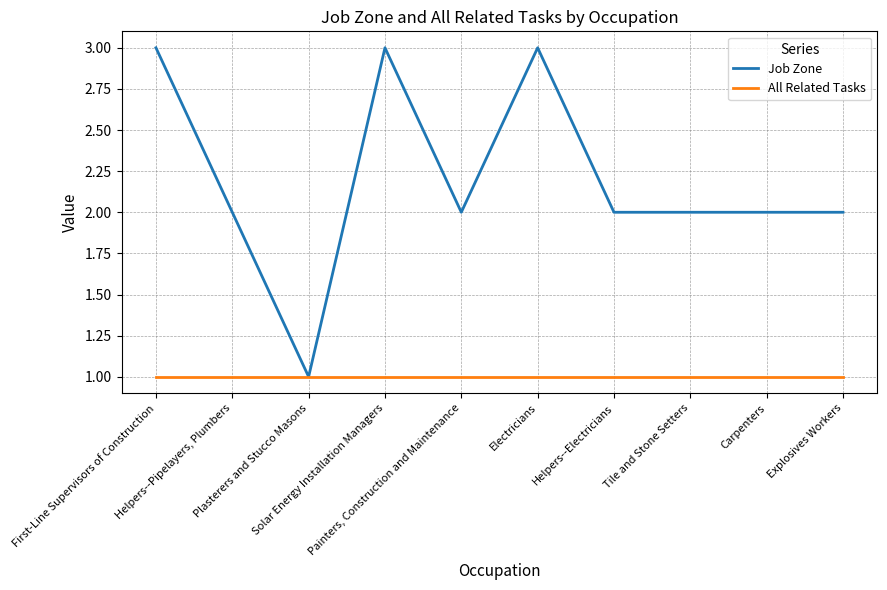

List the series in order of their overall mean, highest first.

Job Zone, All Related Tasks